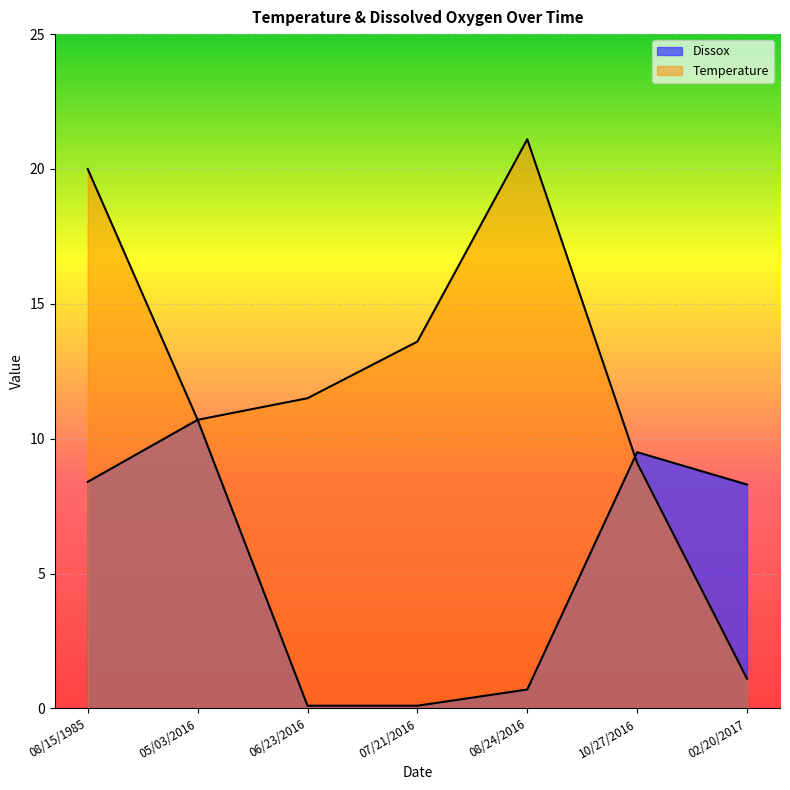

How many values in the Temperature series exceed 11?

4